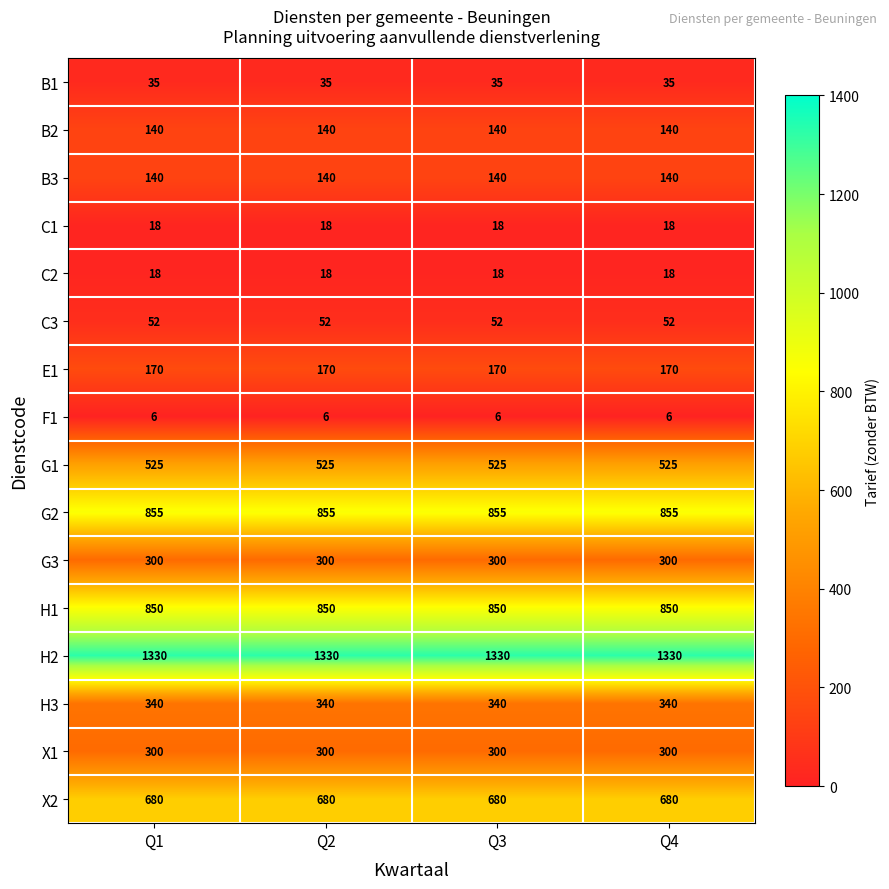

What is the spread (max minus min) of values at Q4?

1324